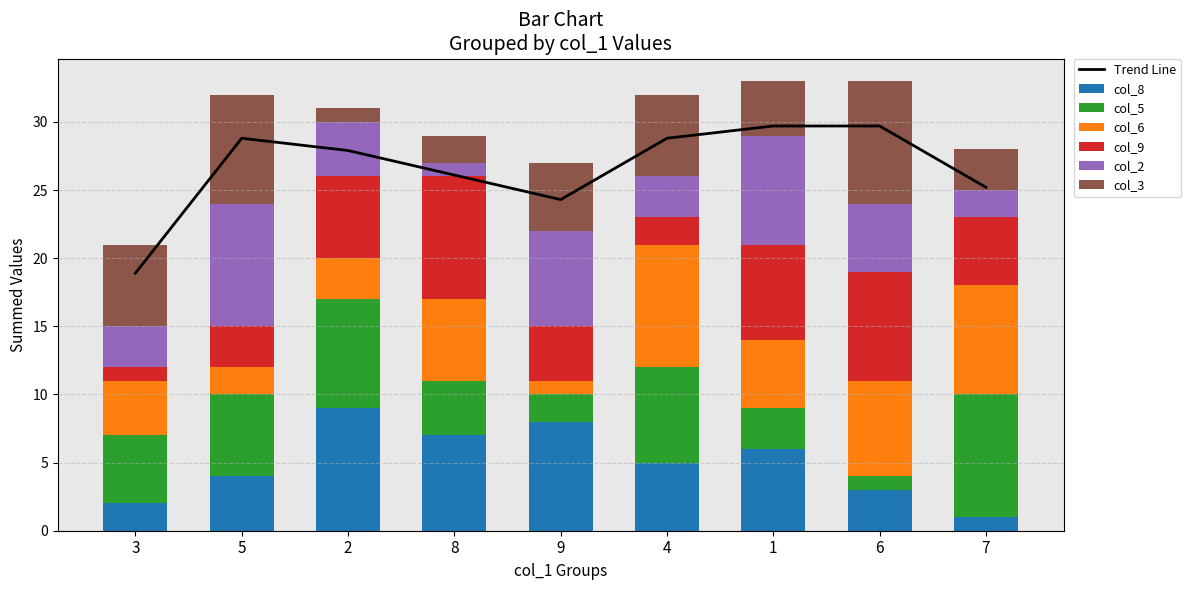

Read the col_2 value at 2.

4